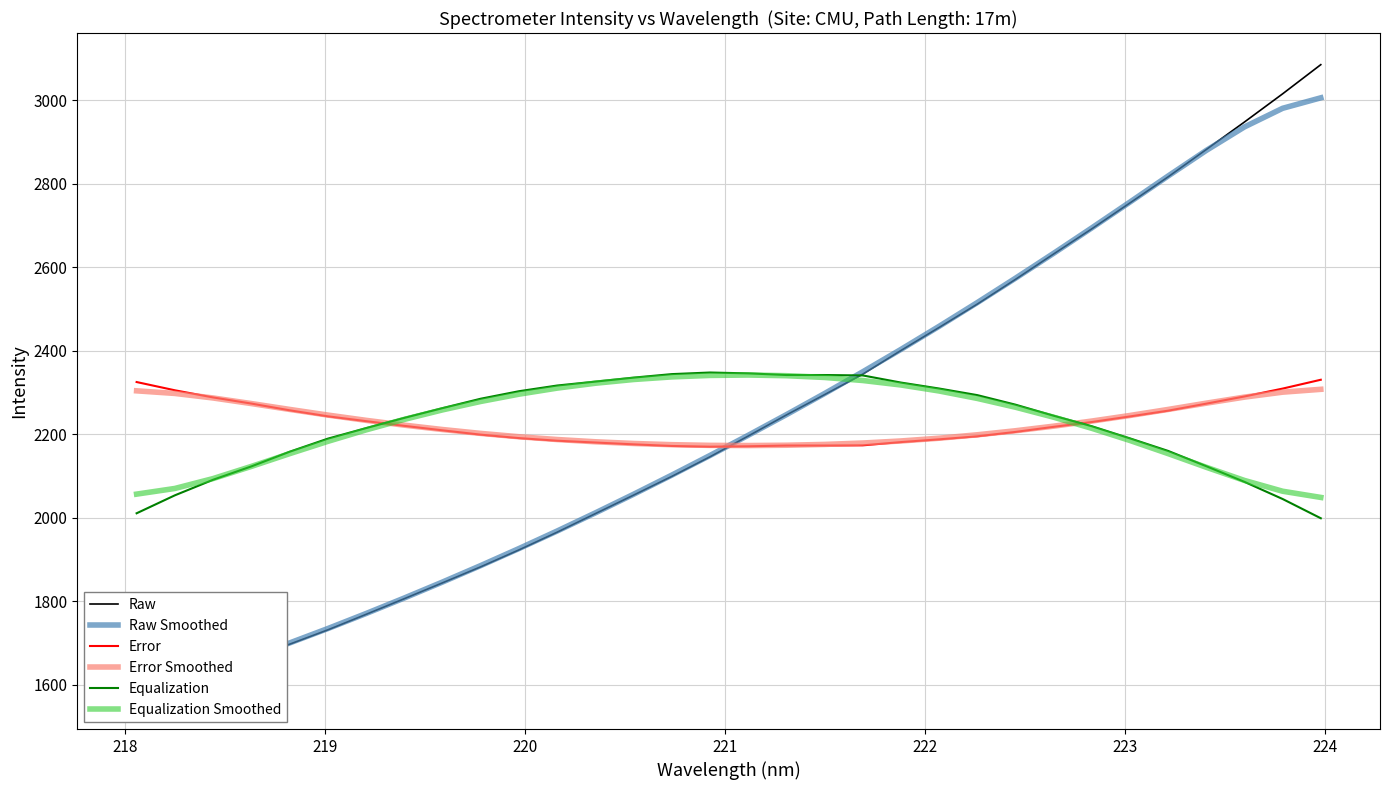

What is the value of the Error point at the 6th from the left?

2243.3